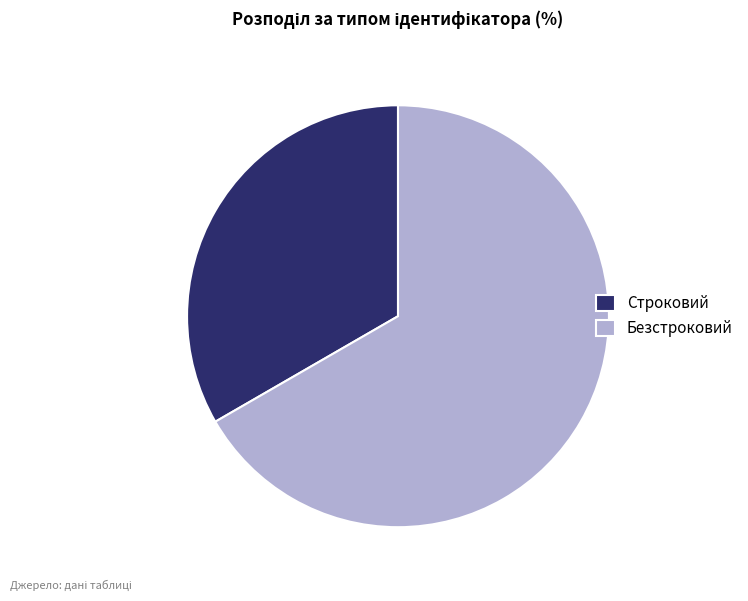

Do Строковий and Безстроковий together represent more than half of the pie?

Yes